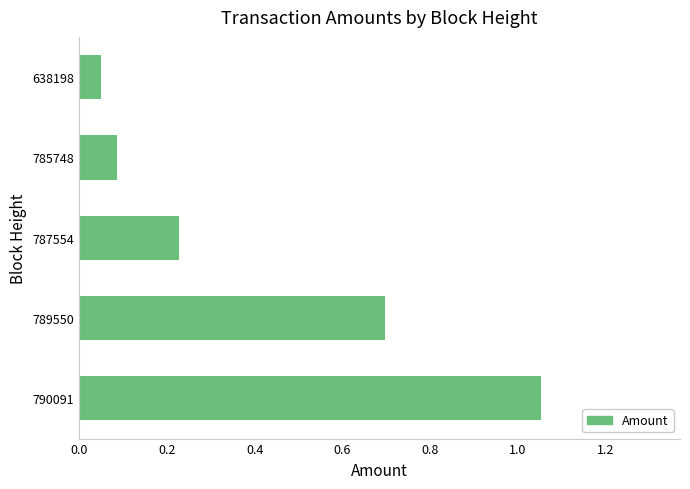

The value at 787554 is 0.1. True or false?

False